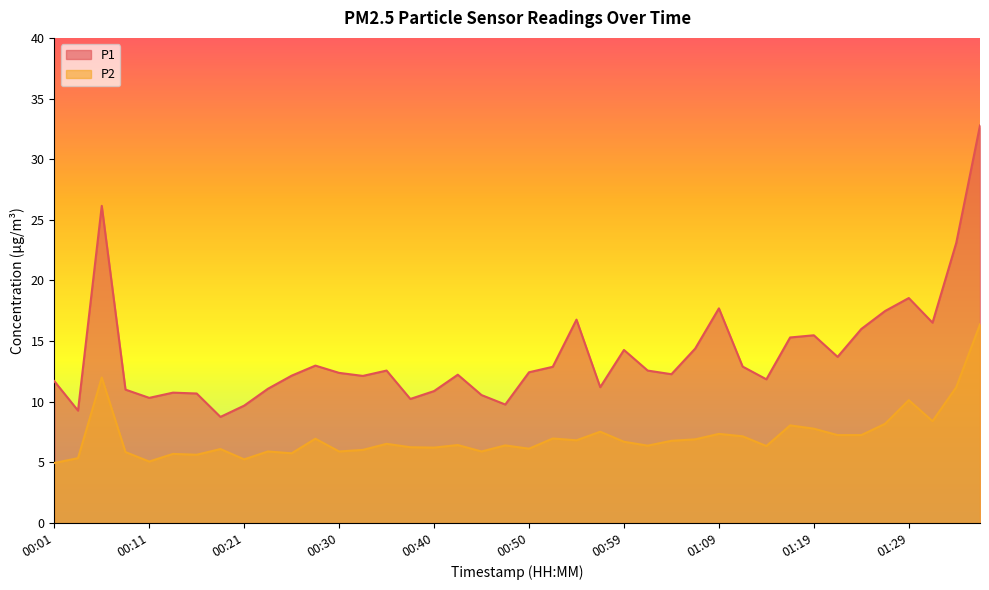

Which series has the largest total across all categories?

P1